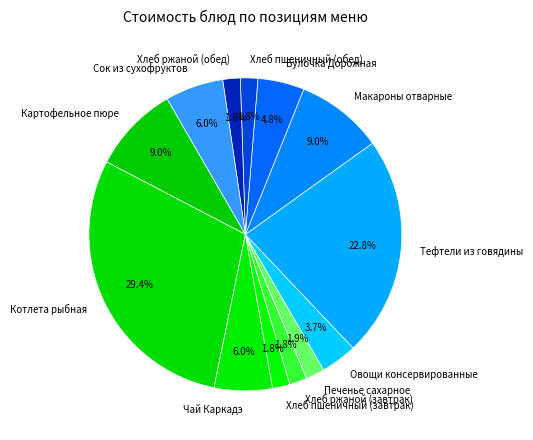

Combined, do Чай Каркадэ and Картофельное пюре account for over 50%?

No